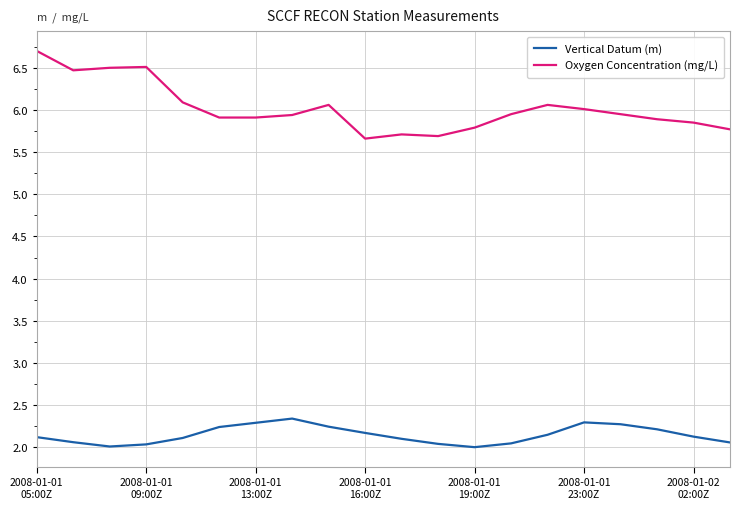

How many lines are shown in the chart?

2